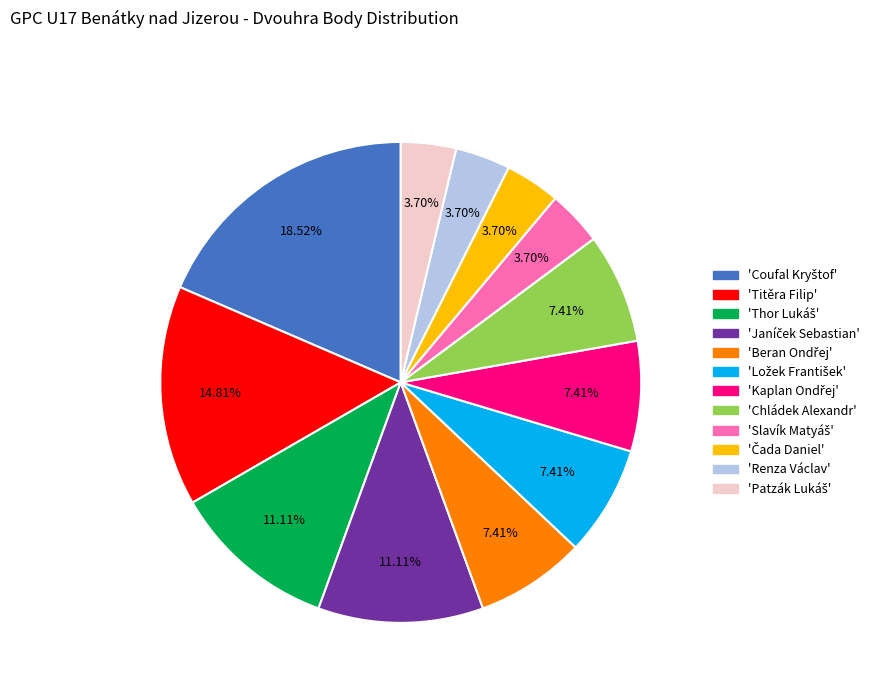

Is there a majority slice in this chart?

No